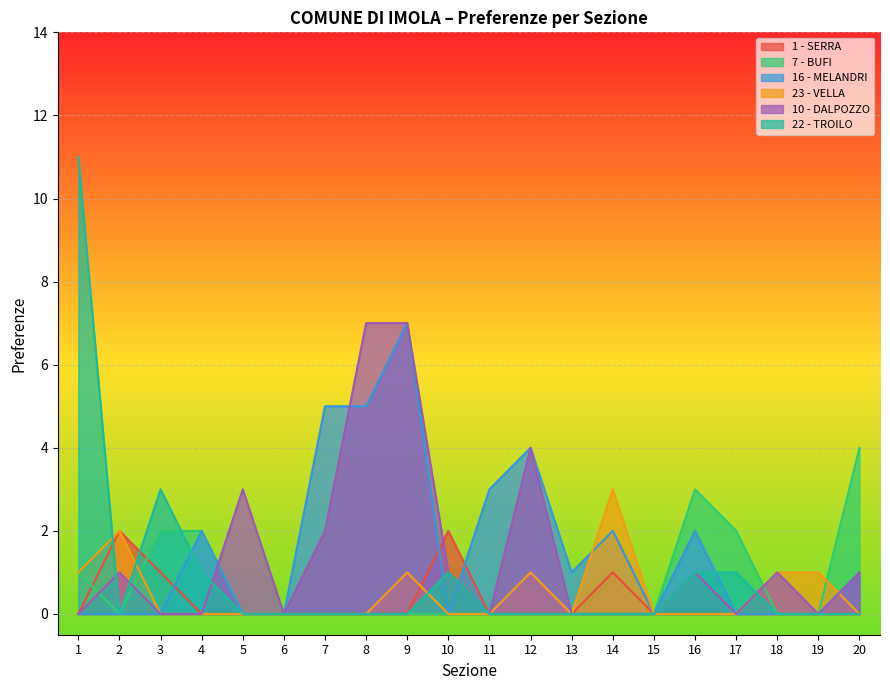

Between 2 and 16, which series saw the biggest shift?

7 - BUFI